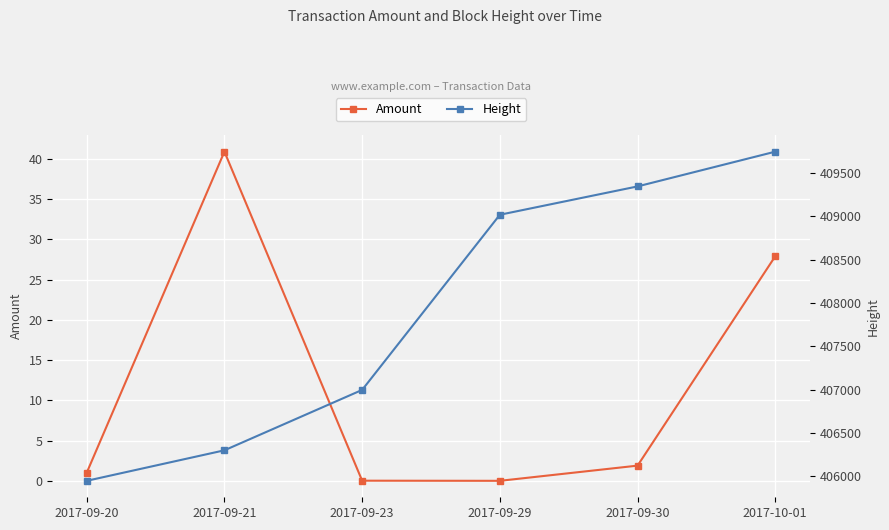

True or false: Amount has a value of 1.0 at 2017-09-20.

True